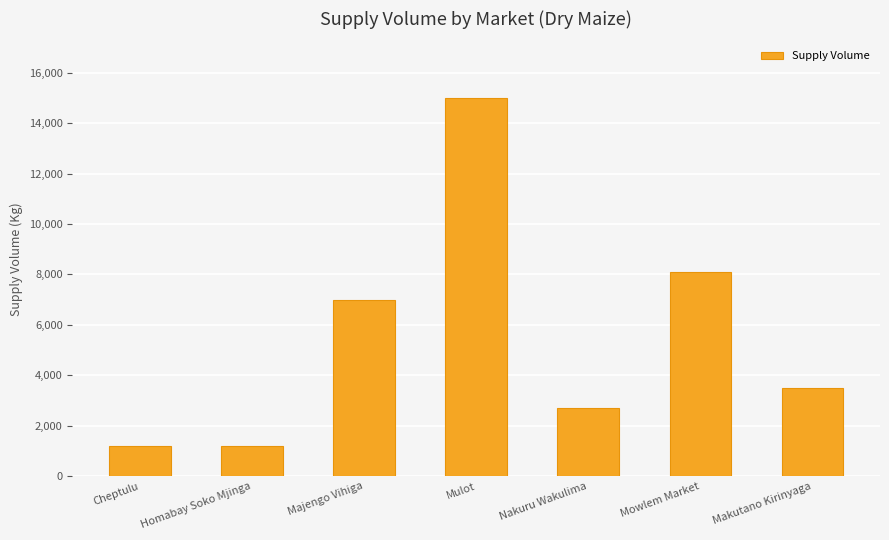

Are the bars grouped side by side (vs. stacked)?

No